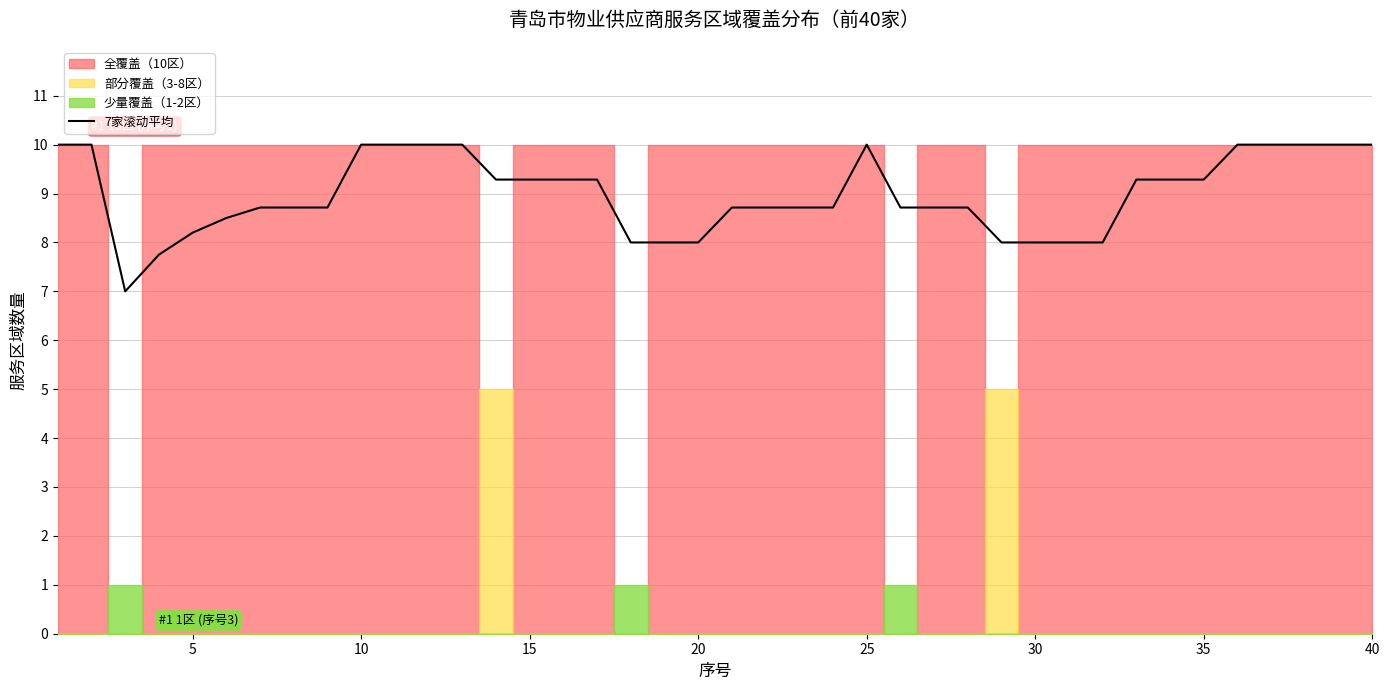

True or false: the data shows 13.7 at 10.

False